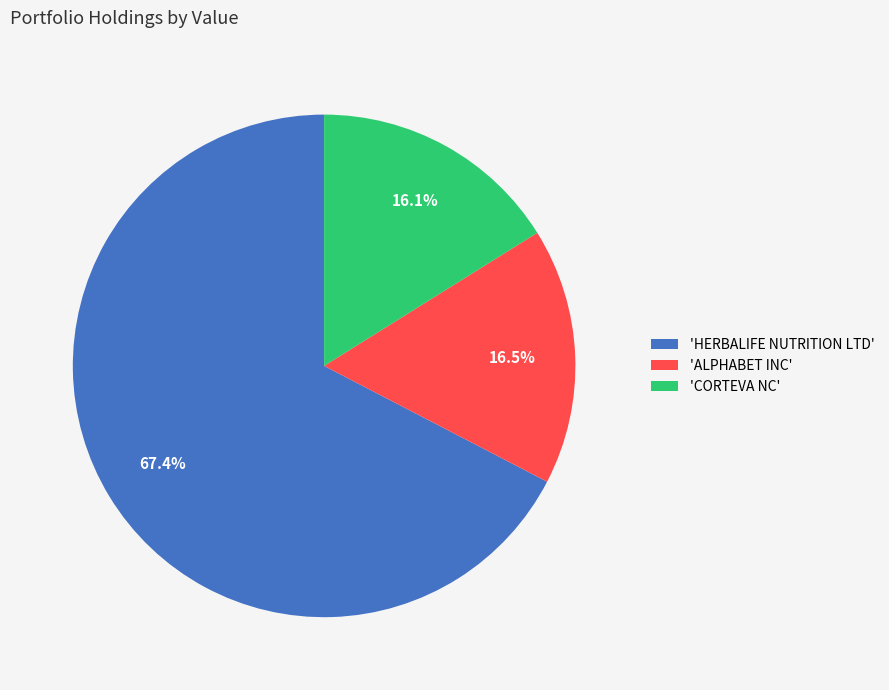

What portion of the pie excludes 'HERBALIFE NUTRITION LTD'?

32.6%